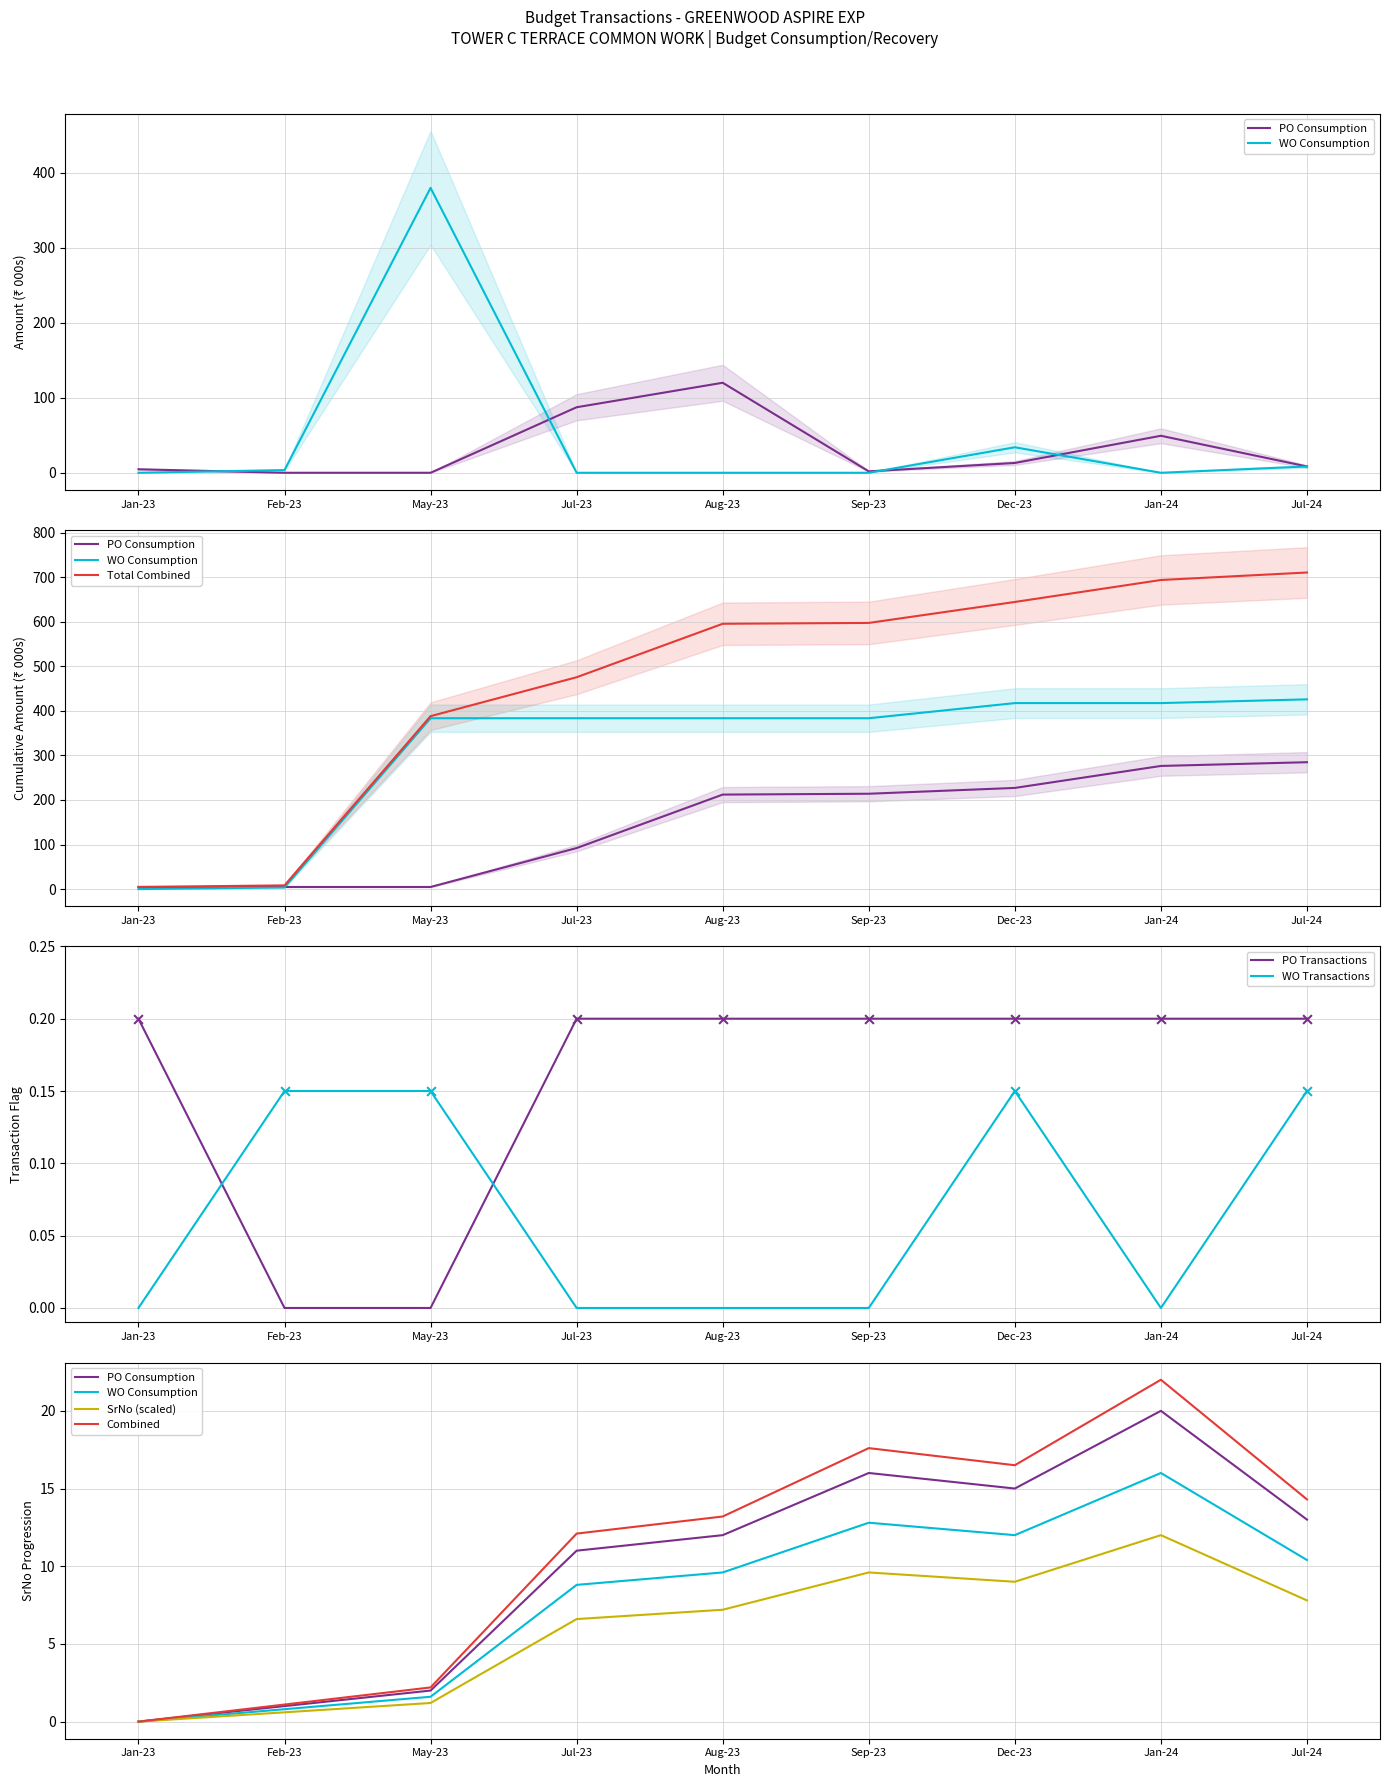

Which series contains the lowest Y value?

po_consumption